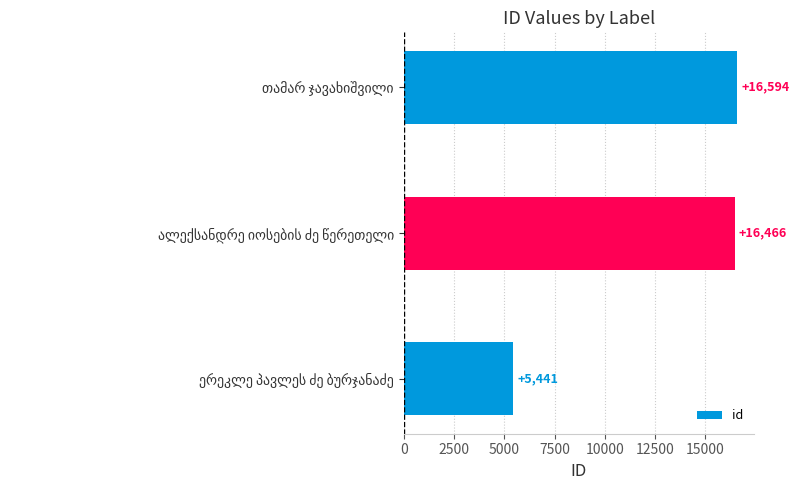

What is the greatest value displayed?

16594